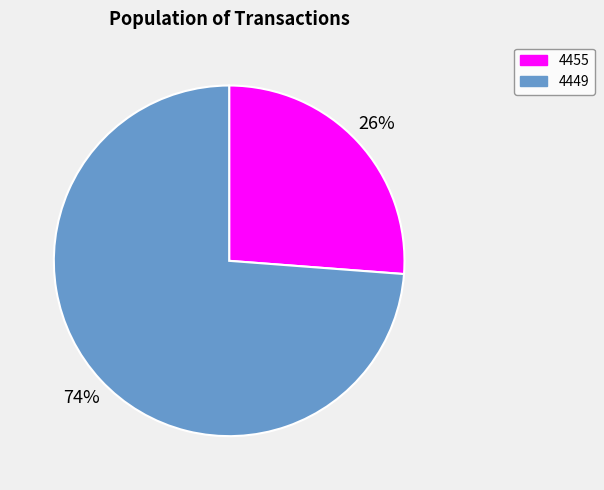

To the nearest percent, what percentage of the pie is 4449?

74%